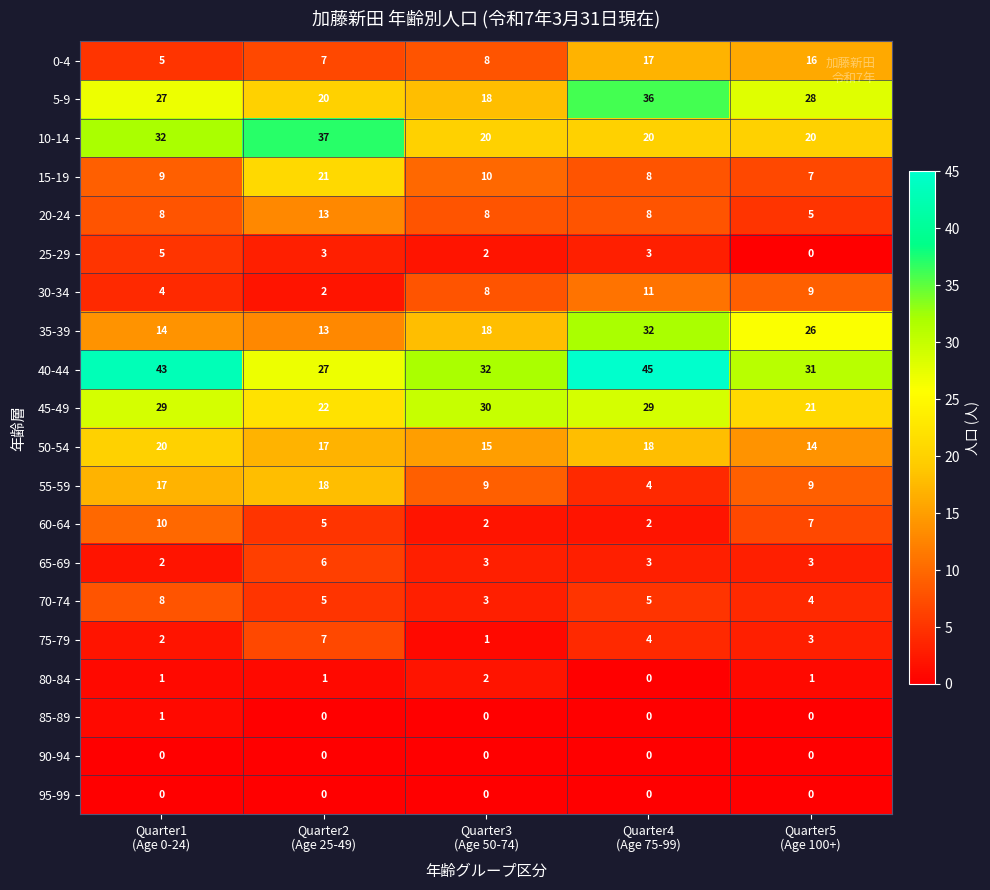

Which series has the widest spread of values?

35-39